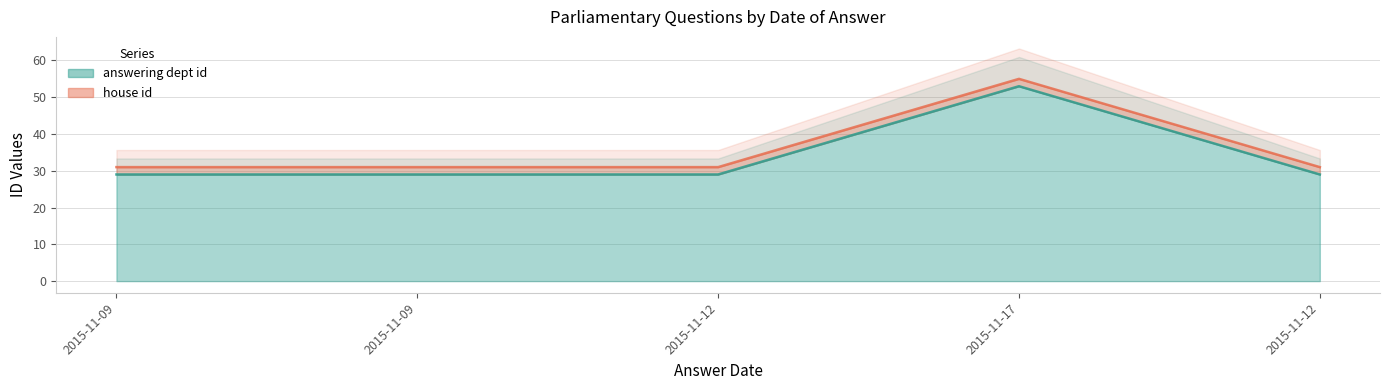

Does the chart display data point markers on the line(s)?

No